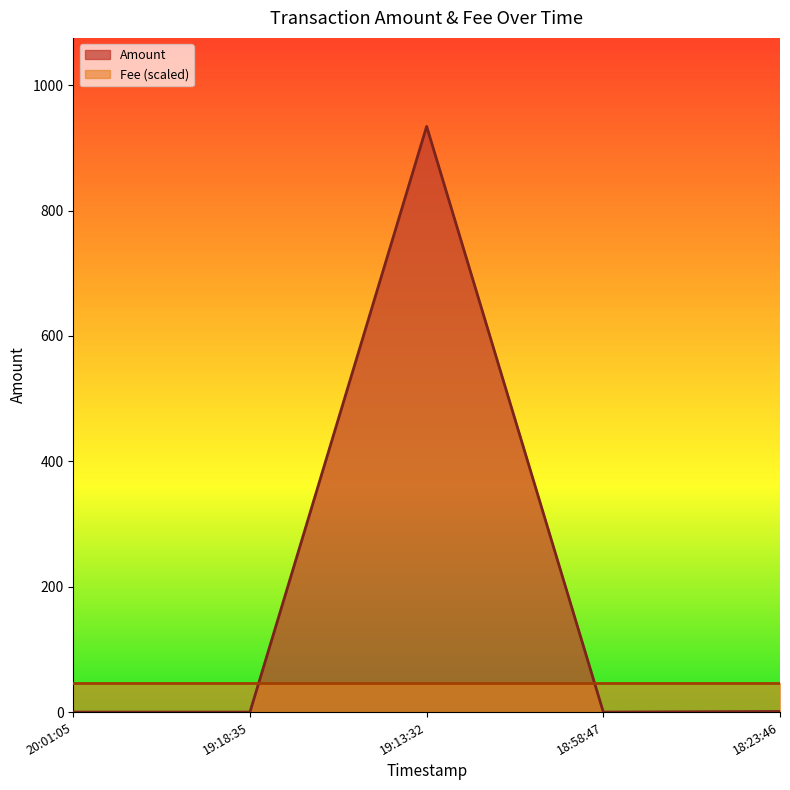

What is the average value?

187.0